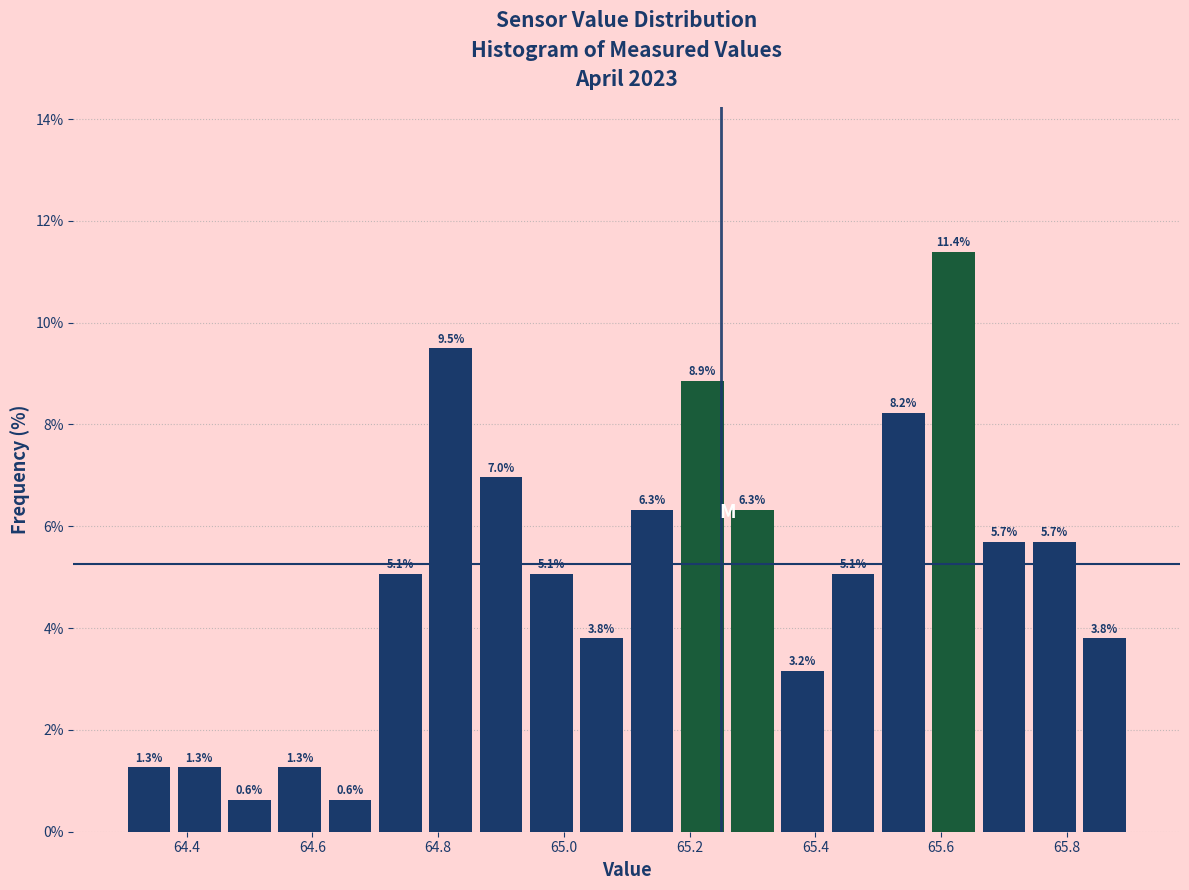

Reading left to right, transcribe this chart: for each bar, give the range it covers on the x-axis and its height.

64.30 to 64.38: 1.3
64.38 to 64.46: 1.3
64.46 to 64.54: 0.6
64.54 to 64.62: 1.3
64.62 to 64.70: 0.6
64.70 to 64.78: 5.1
64.78 to 64.86: 9.5
64.86 to 64.94: 7.0
64.94 to 65.02: 5.1
65.02 to 65.10: 3.8
65.10 to 65.18: 6.3
65.18 to 65.26: 8.9
65.26 to 65.34: 6.3
65.34 to 65.42: 3.2
65.42 to 65.50: 5.1
65.50 to 65.58: 8.2
65.58 to 65.66: 11.4
65.66 to 65.74: 5.7
65.74 to 65.82: 5.7
65.82 to 65.90: 3.8